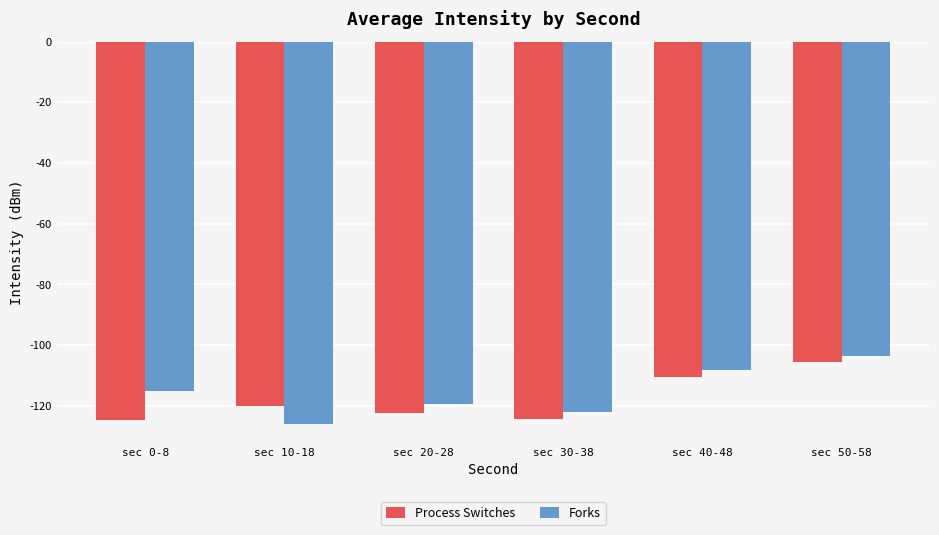

How many bars are there in each group?

2